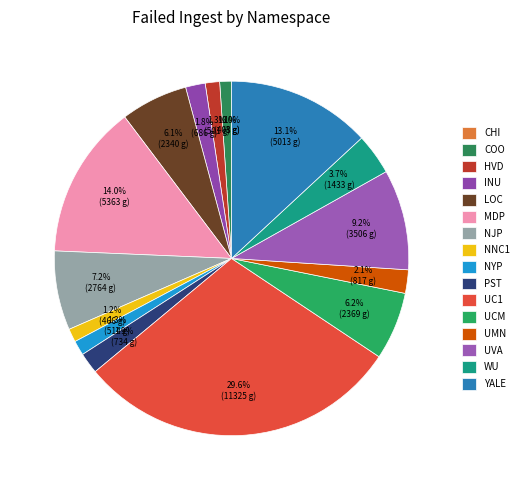

Which slice is the largest?

UC1